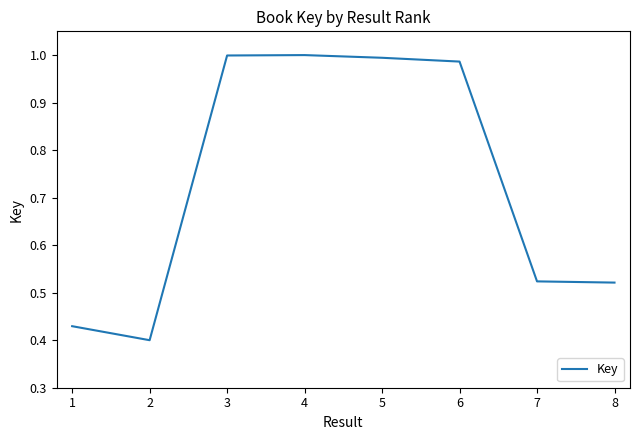

What is the sum of the values at 3 and 7?

1.5